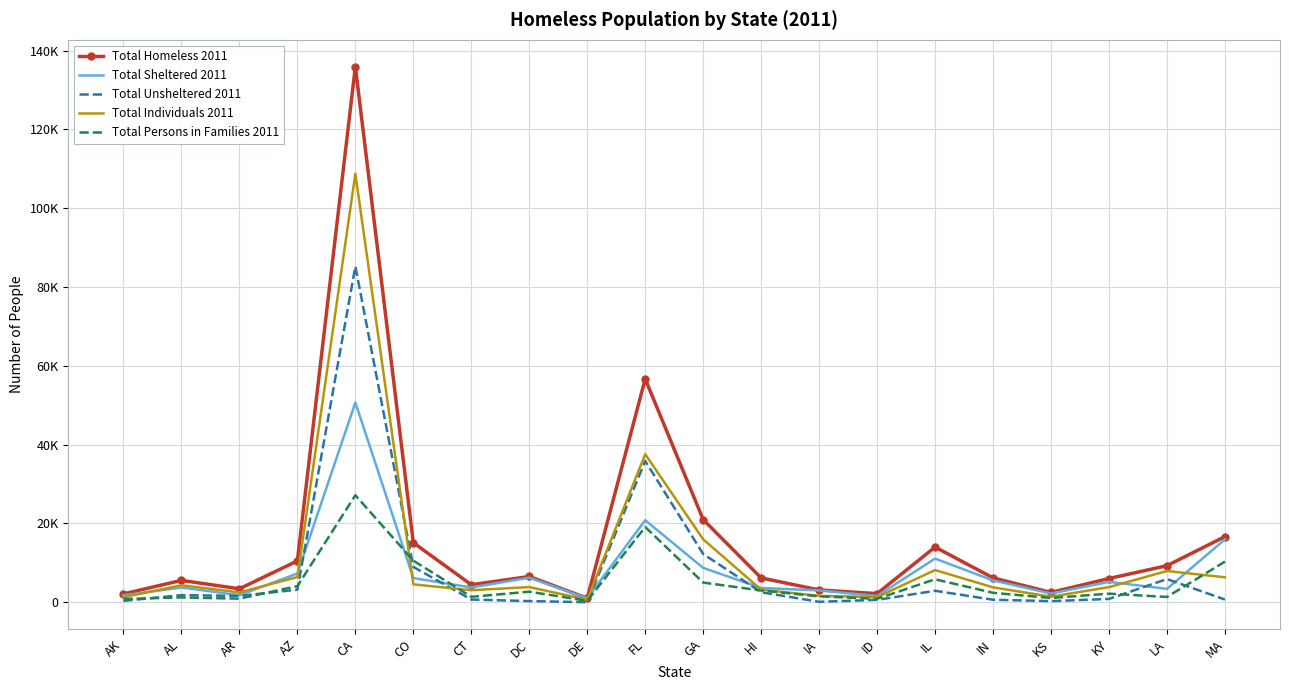

Rank the series by their maximum value, from highest to lowest.

Total Homeless 2011, Total Individuals 2011, Total Unsheltered 2011, Total Sheltered 2011, Total Persons in Families 2011